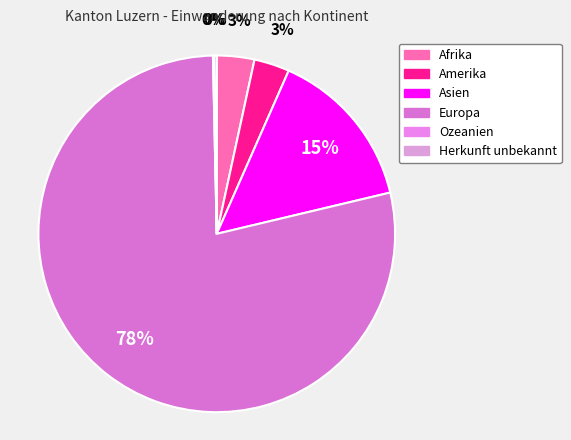

What is the smallest slice in the pie chart?

Ozeanien